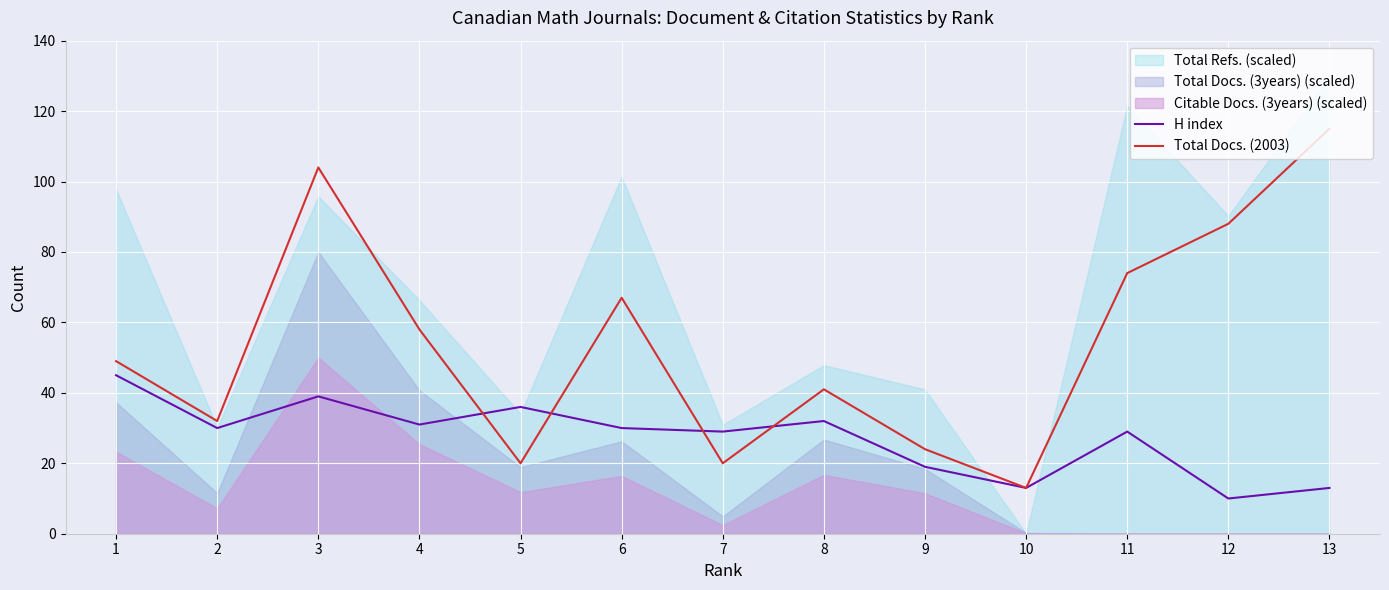

What is the minimum value for H index?

10